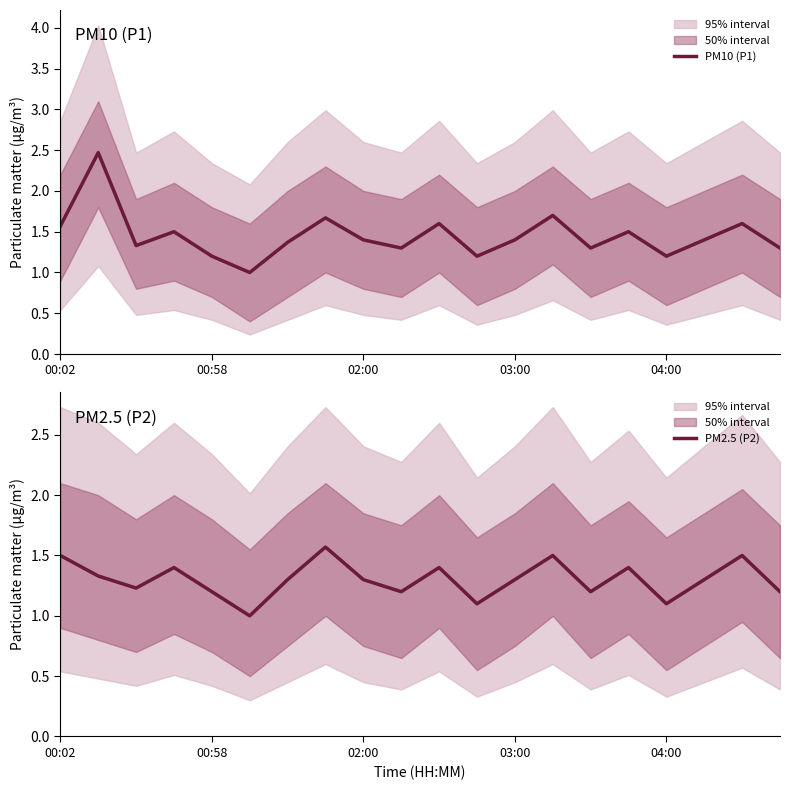

True or false: PM10 (P1) has a value of 2.4 at 00:02.

False